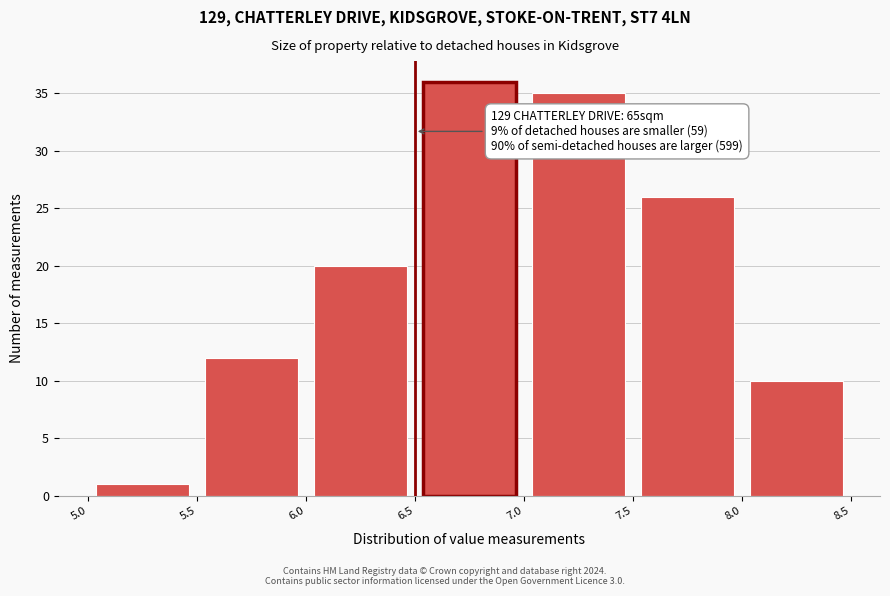

Which range on the x-axis has the tallest bar?

6.5 to 7.0